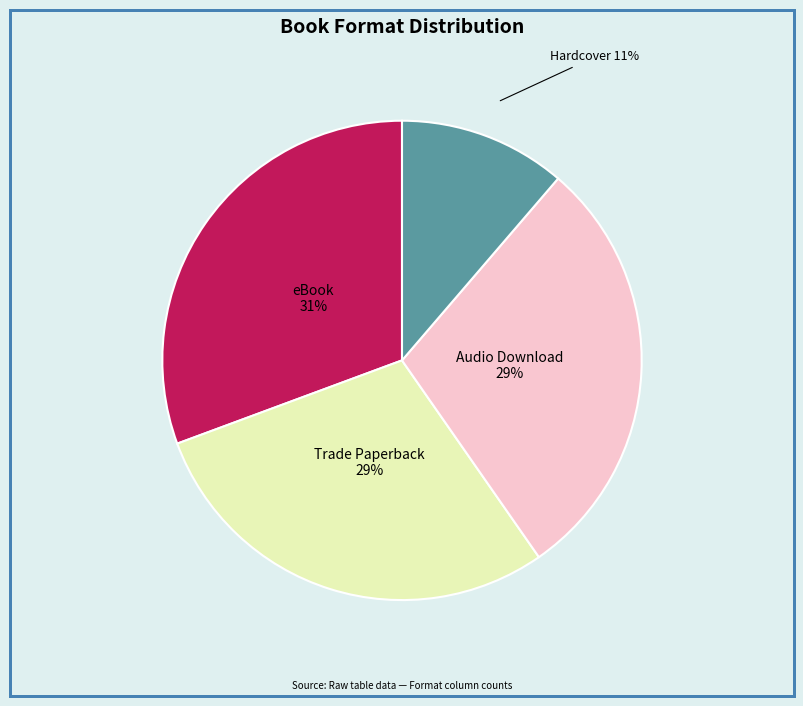

Does any single category account for the majority?

No